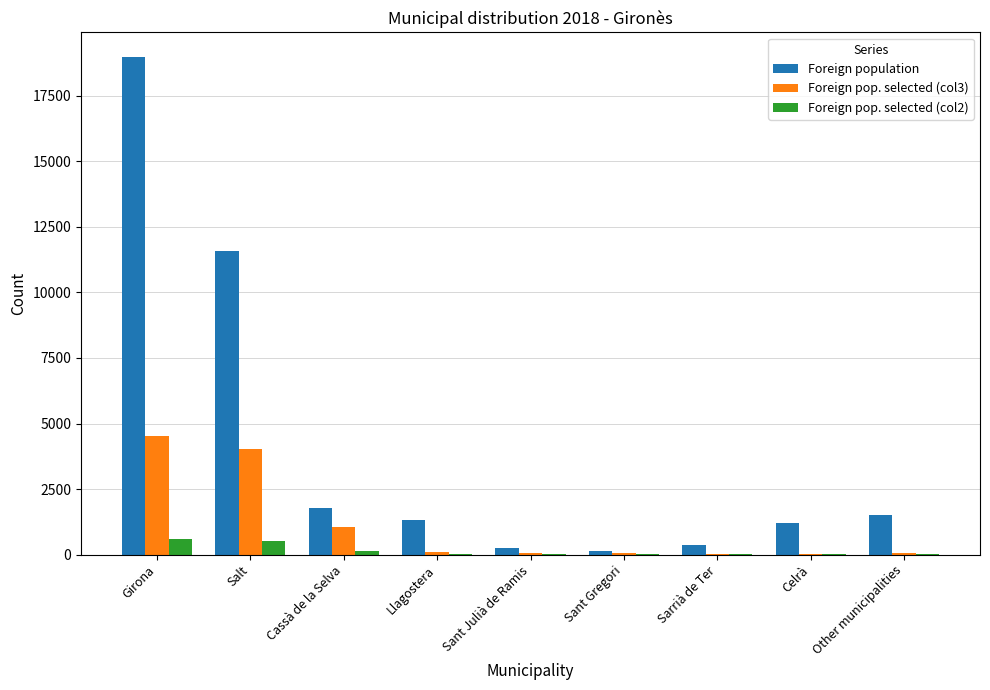

At which category is the sum across all series the highest?

Girona